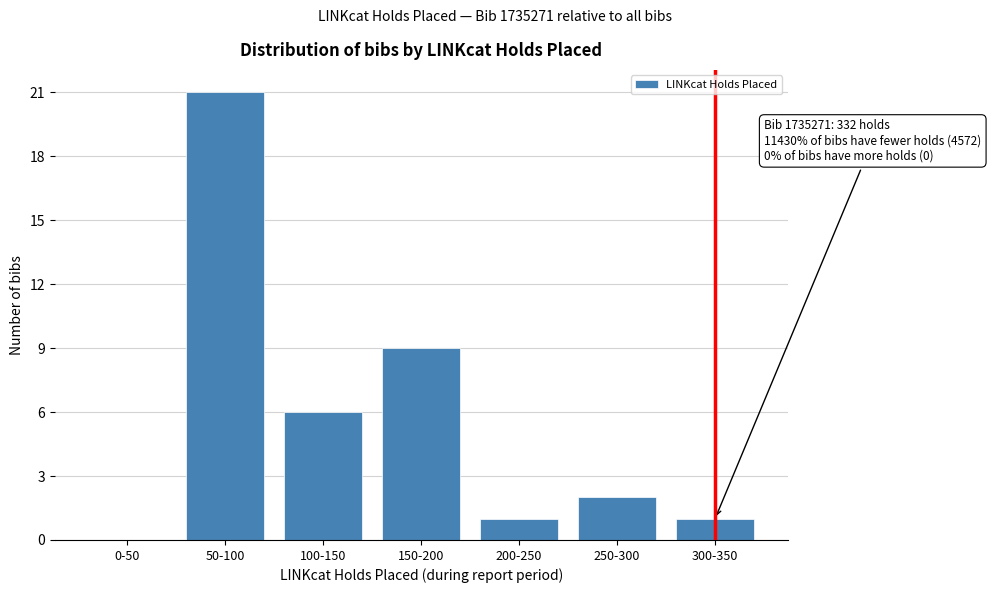

Reading left to right, transcribe all the data shown in this chart.

0-50=0	50-100=21	100-150=6	150-200=9	200-250=1	250-300=2	300-350=1